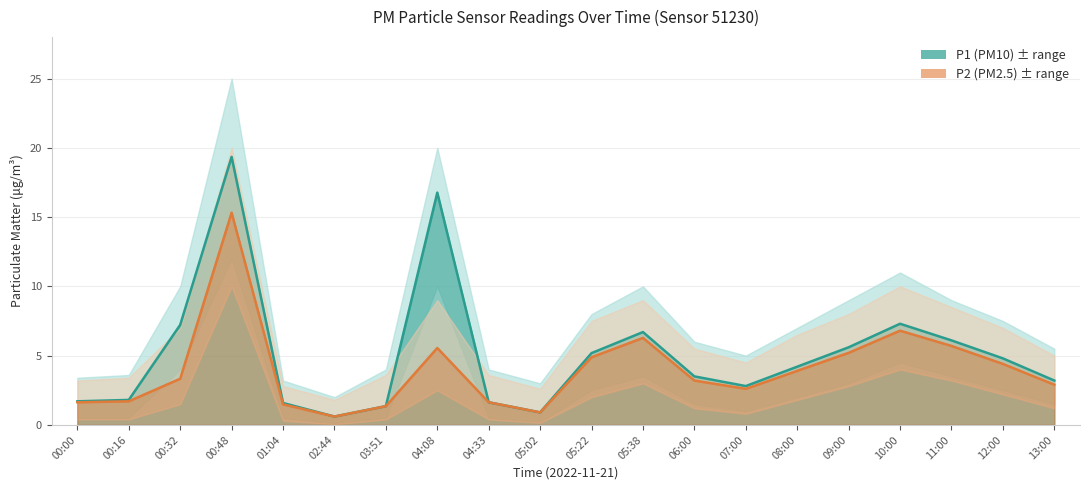

True or false: P1 has more than 2 interior local peaks.

True